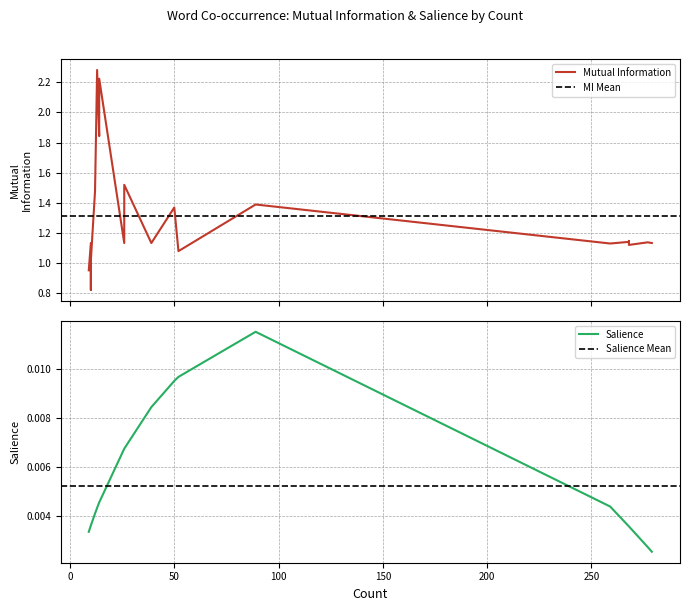

True or false: Salience and Mutual Information cross at least once.

False